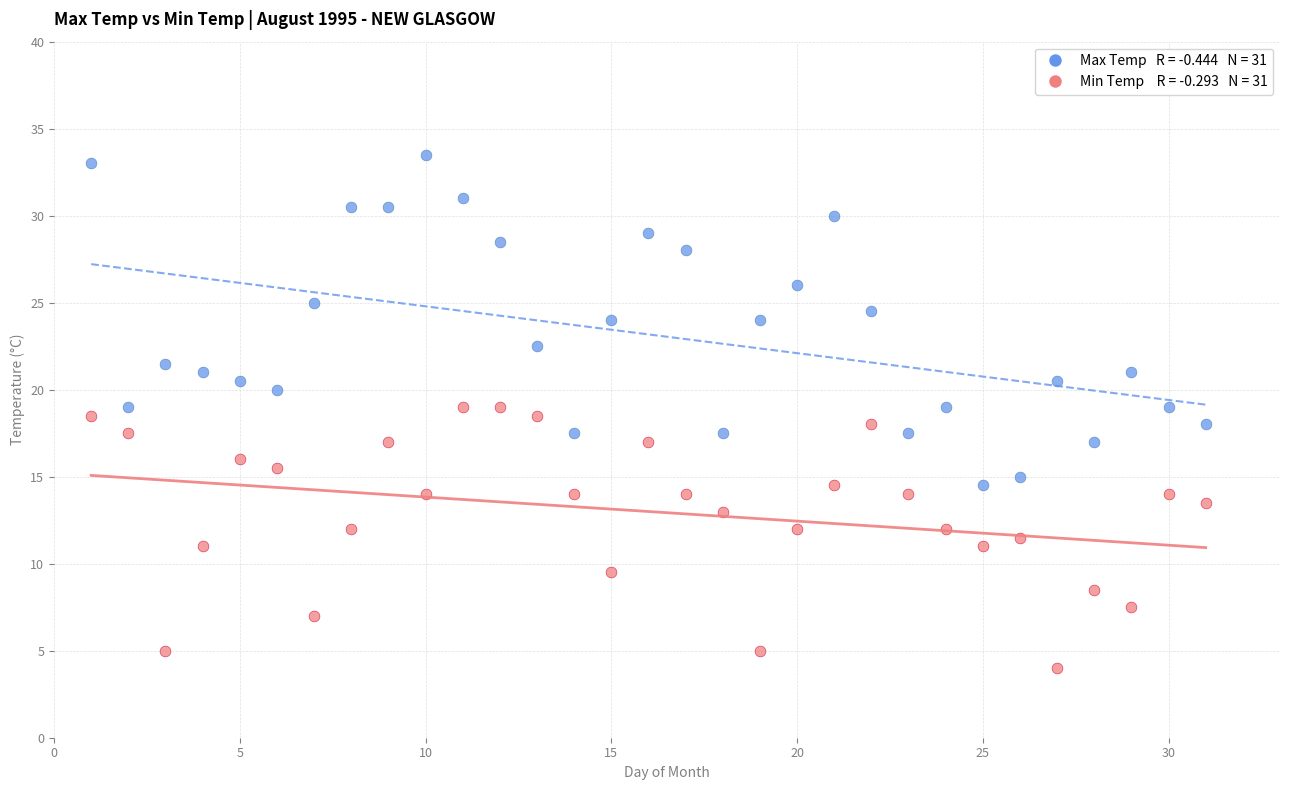

Across all data points, what is the range of X values (max minus min)?

30.0